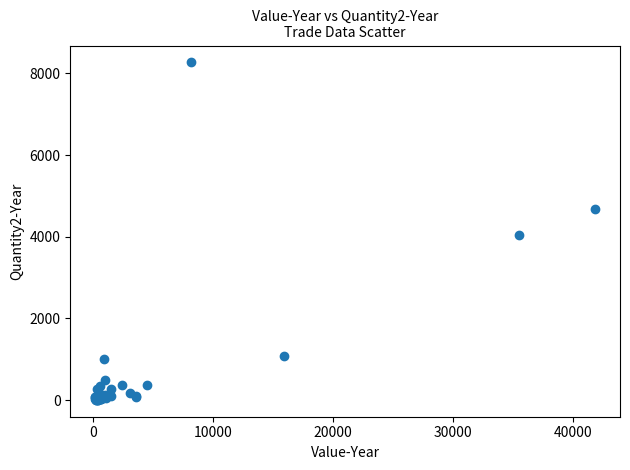

What Y value in the scatter plot is closest to 4137?

4034